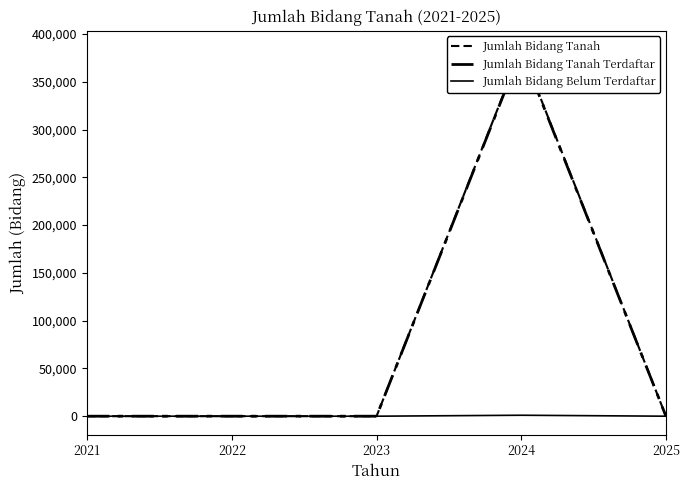

True or false: Jumlah Bidang Tanah and Jumlah Bidang Belum Terdaftar intersect in this chart.

False